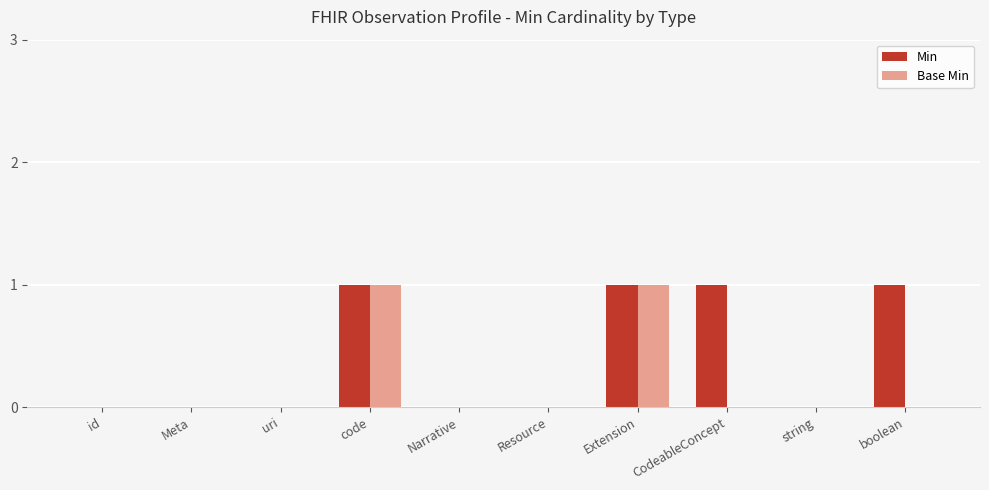

Is it true that Min equals 1 at boolean?

True